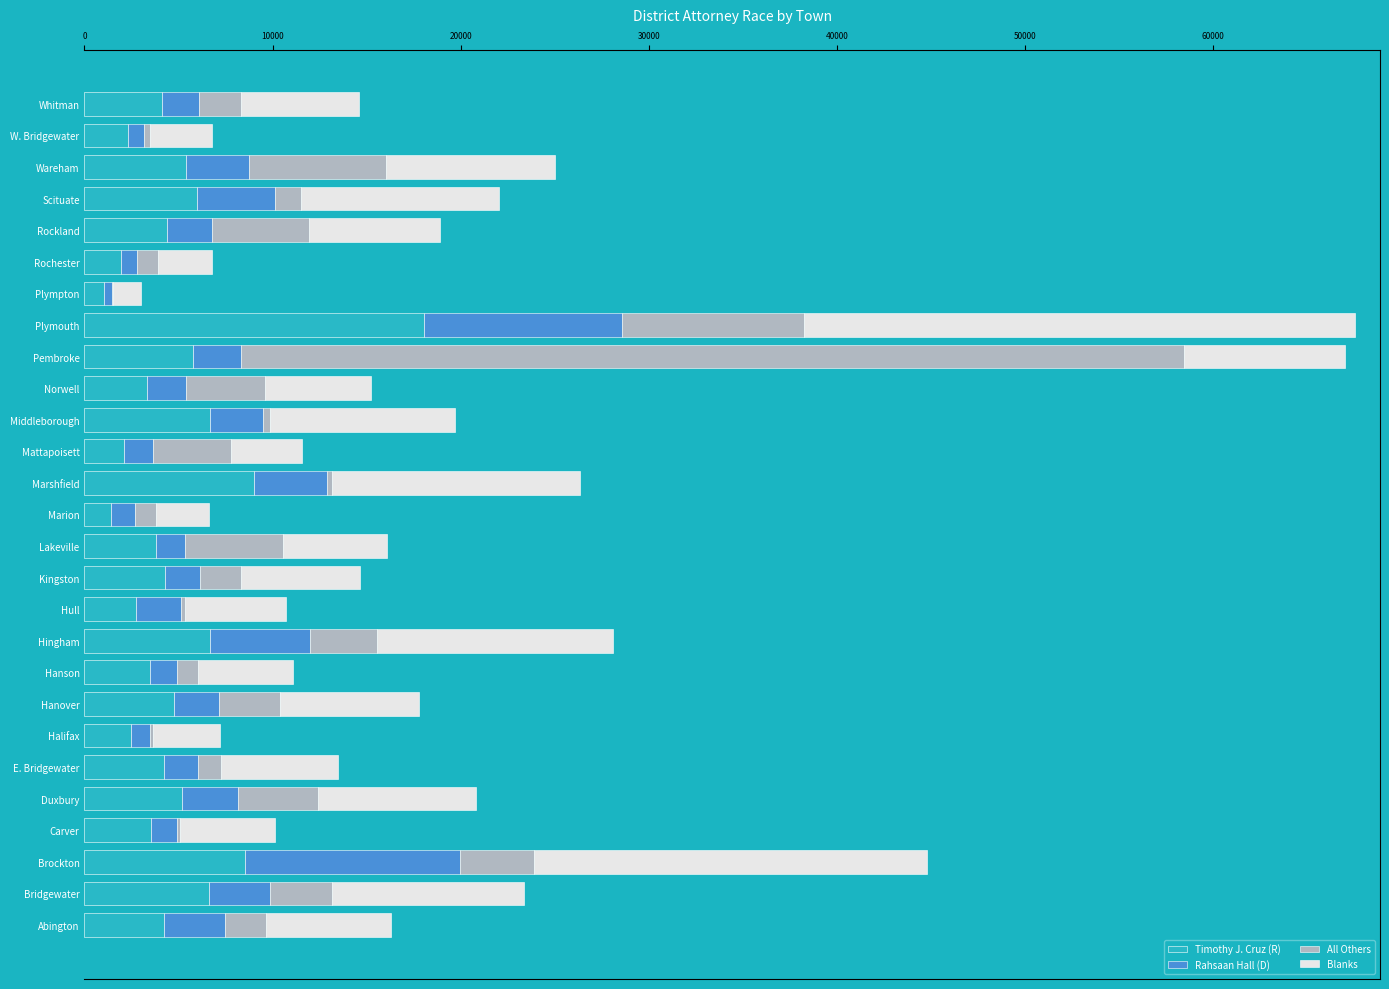

What is the maximum value for Timothy J. Cruz (R)?

18072